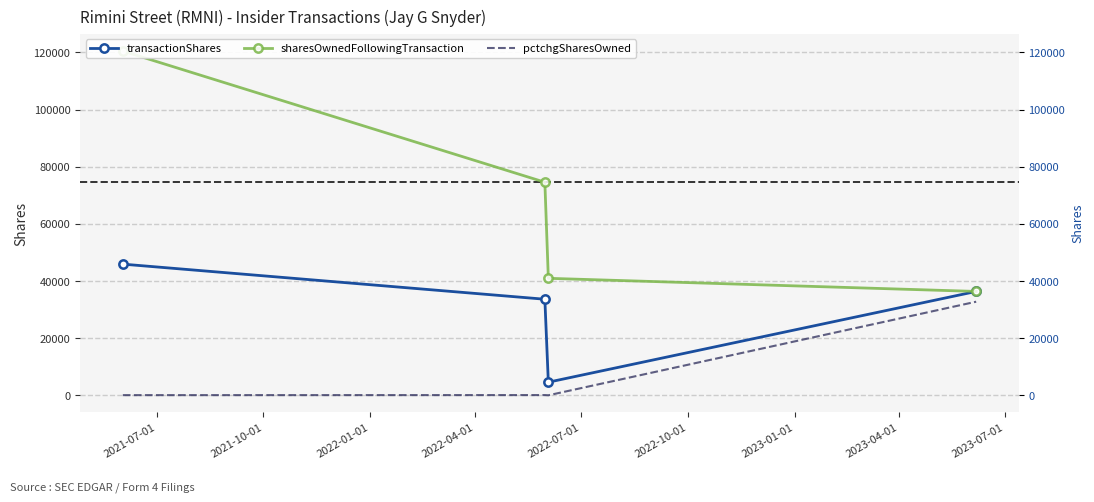

True or false: sharesOwnedFollowingTransaction has more than 1 interior local peaks.

False